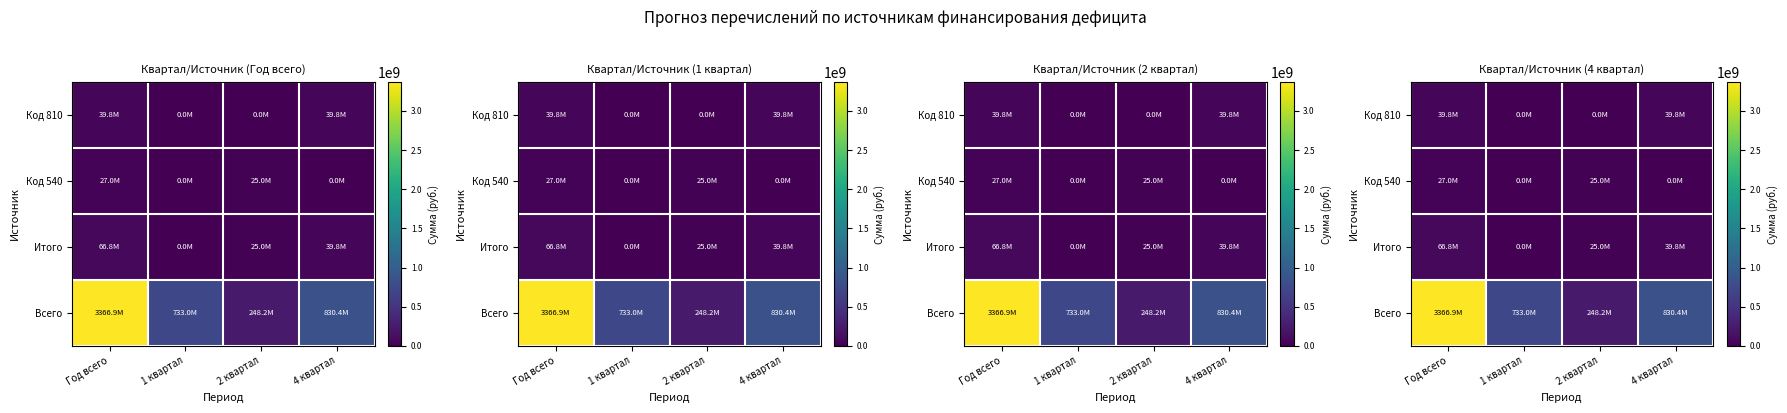

Rank the categories by Код 540 value from highest to lowest.

Год всего, 2 квартал, 1 квартал, 4 квартал